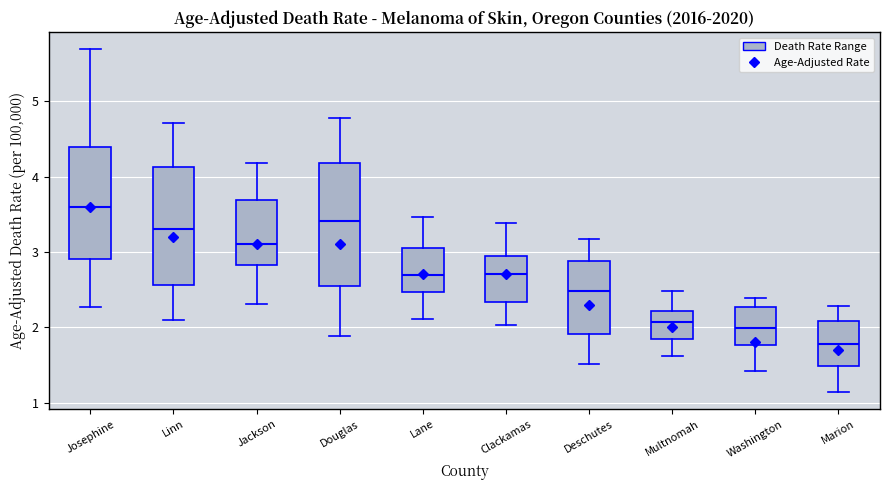

Reading left to right, read every box against the y-axis: the position of its median line, the range the box covers, and the ends of its whiskers. The values are not printed on the chart, so give them approximately, as read against the axis.

Josephine: median 3.6, box 2.9 to 4.4, whiskers 2.3 to 5.7
Linn: median 3.3, box 2.6 to 4.1, whiskers 2.1 to 4.7
Jackson: median 3.1, box 2.8 to 3.7, whiskers 2.3 to 4.2
Douglas: median 3.4, box 2.5 to 4.2, whiskers 1.9 to 4.8
Lane: median 2.7, box 2.5 to 3.1, whiskers 2.1 to 3.5
Clackamas: median 2.7, box 2.3 to 2.9, whiskers 2.0 to 3.4
Deschutes: median 2.5, box 1.9 to 2.9, whiskers 1.5 to 3.2
Multnomah: median 2.1, box 1.8 to 2.2, whiskers 1.6 to 2.5
Washington: median 2.0, box 1.8 to 2.3, whiskers 1.4 to 2.4
Marion: median 1.8, box 1.5 to 2.1, whiskers 1.1 to 2.3